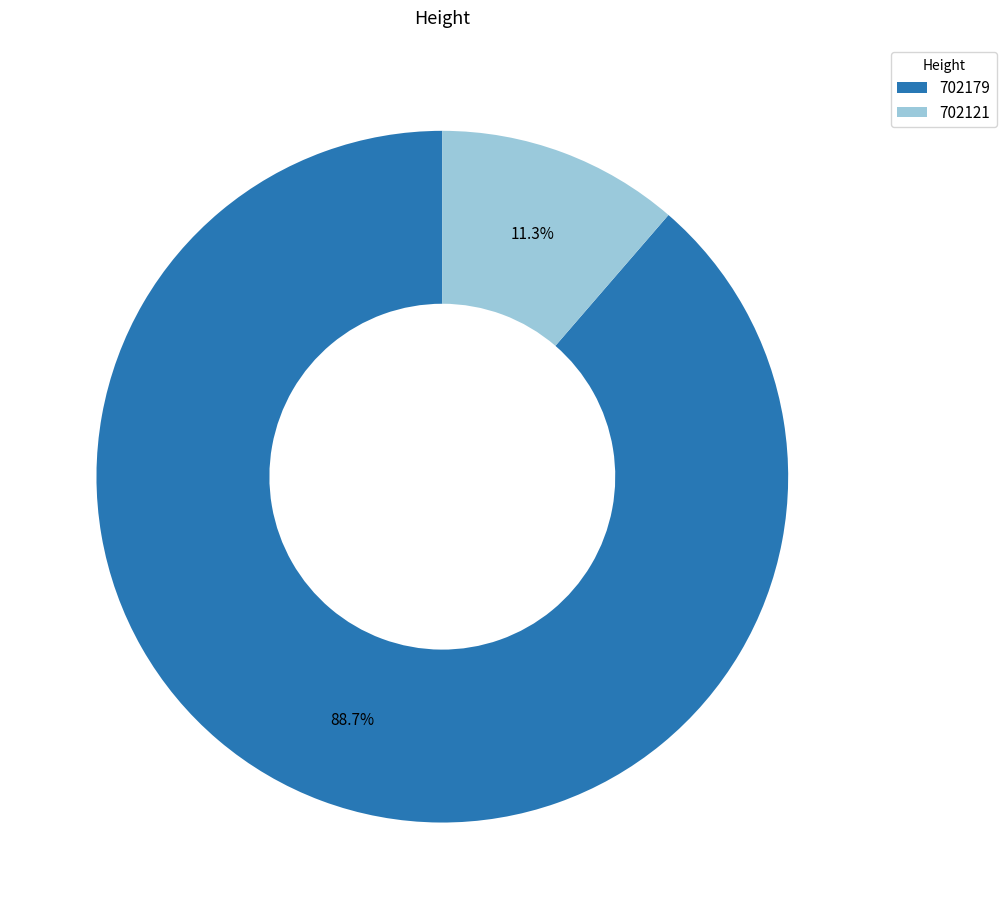

True or false: 702121 accounts for 2% of the total.

False